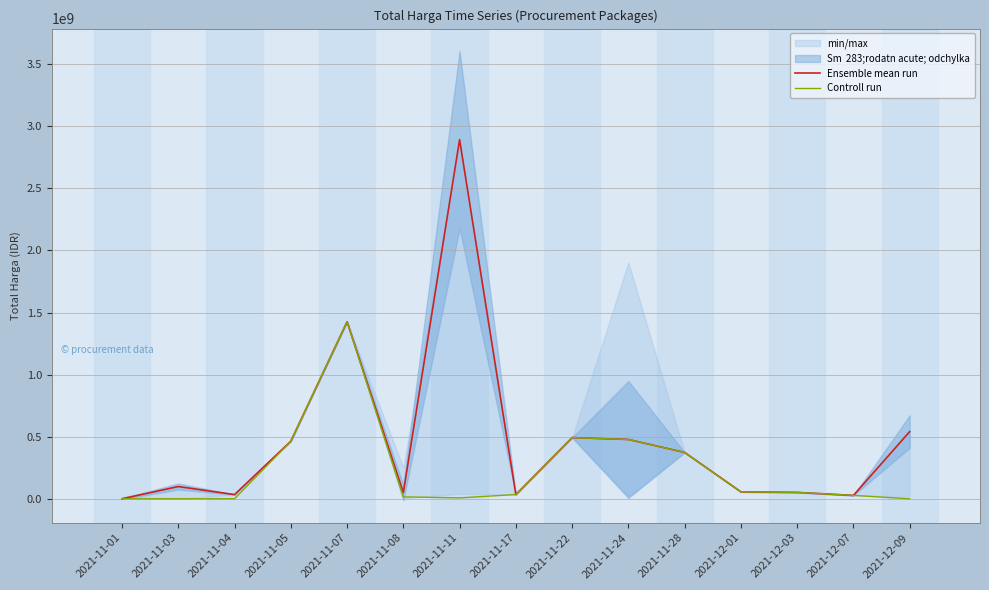

Which label corresponds to the largest value in the chart?

2021-11-11